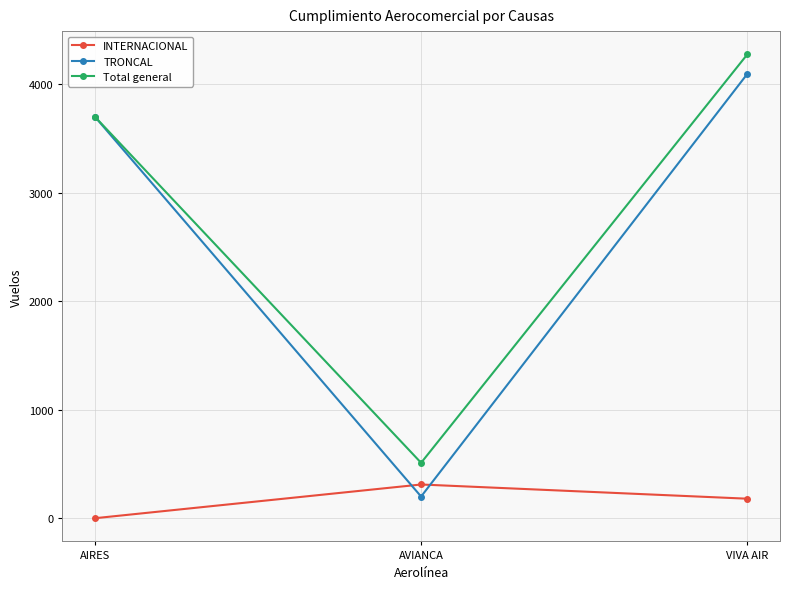

Between AIRES and VIVA AIR, which series saw the biggest shift?

Total general